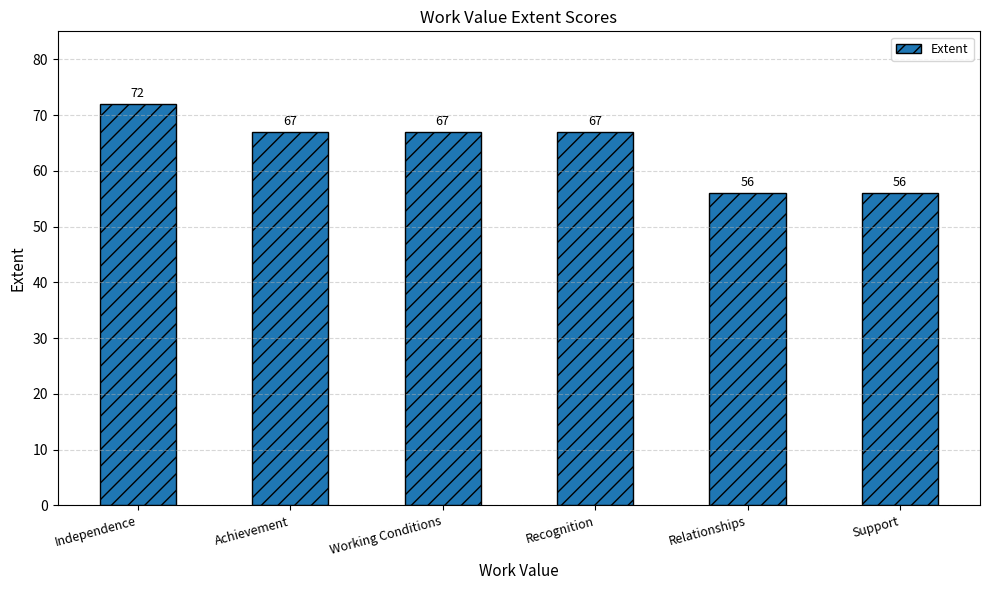

What is the sum of all values?

385